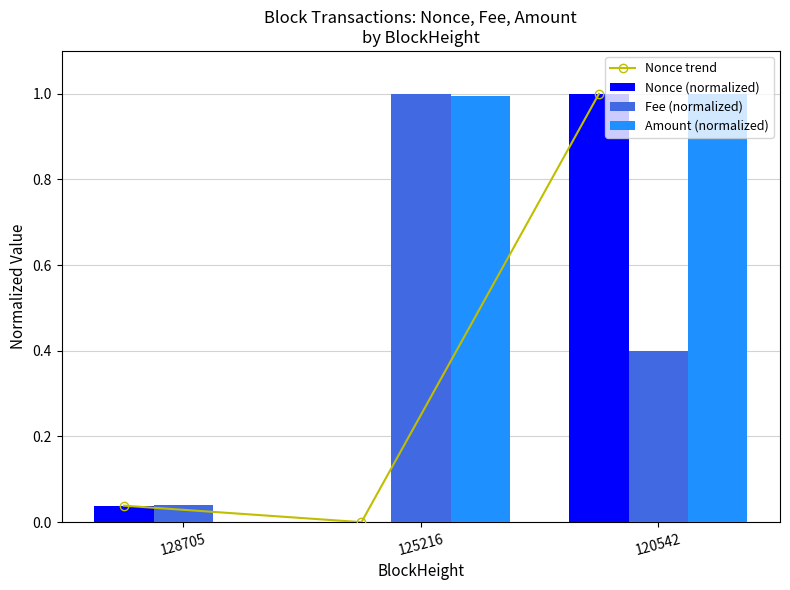

List the series in order of their peak value, lowest first.

Nonce trend, Nonce (normalized), Fee (normalized), Amount (normalized)